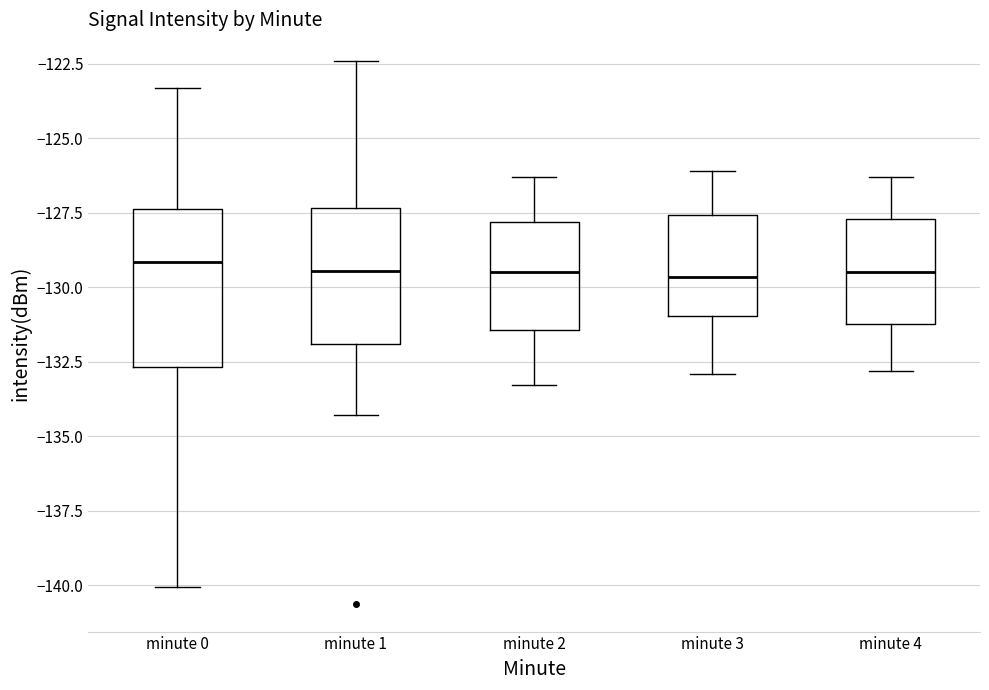

Which box is the tallest, from its lower edge to its upper edge?

minute 0